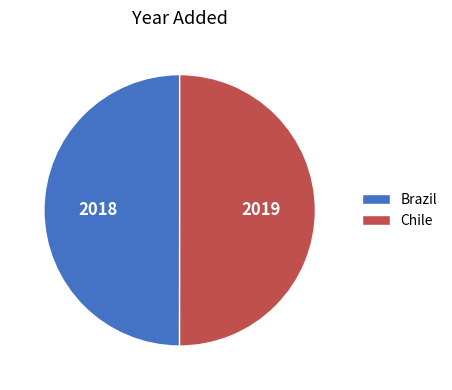

True or false: Brazil accounts for 44% of the total.

False